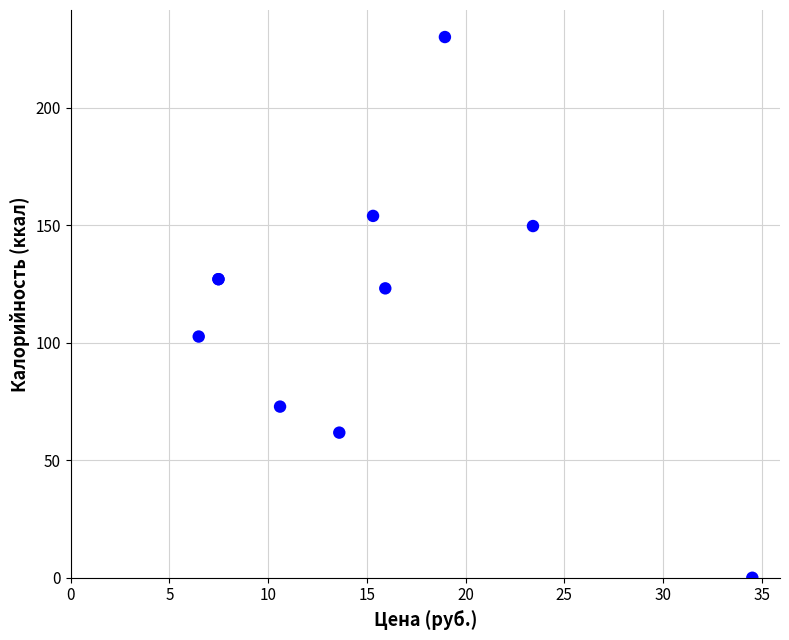

What Y value in the scatter plot is closest to 115?

123.1